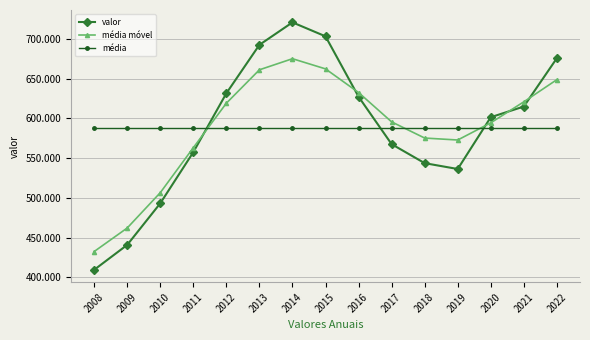

At how many categories does at least one series exceed 426838?

15